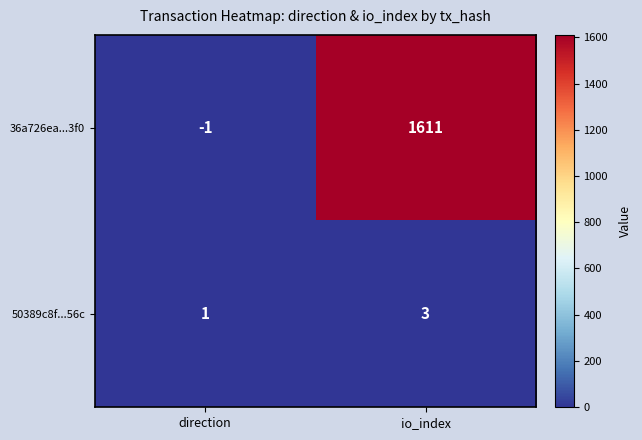

Reading right to left, list all the values displayed in this chart.

36a726ea...3f0: 1611	-1
50389c8f...56c: 3	1